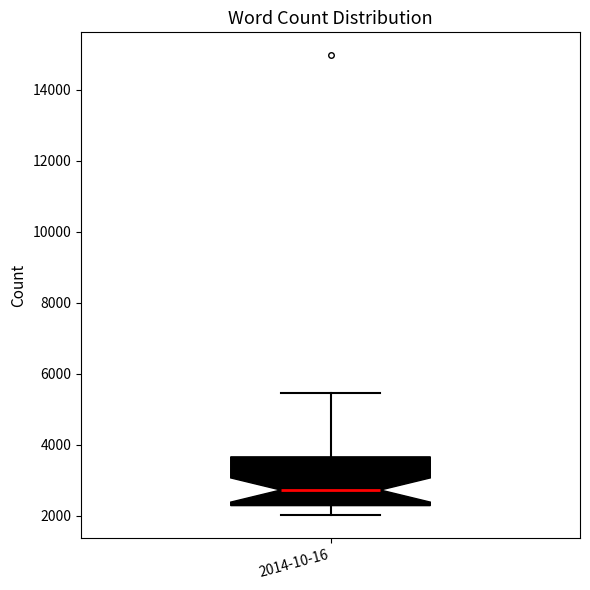

Read this box plot against the y-axis: the position of the median line, the range covered by the box, and the ends of both whiskers. The values are not printed on the chart, so give them approximately, as read against the axis.

median 2800, box 2200 to 3600, whiskers 2000 to 5400